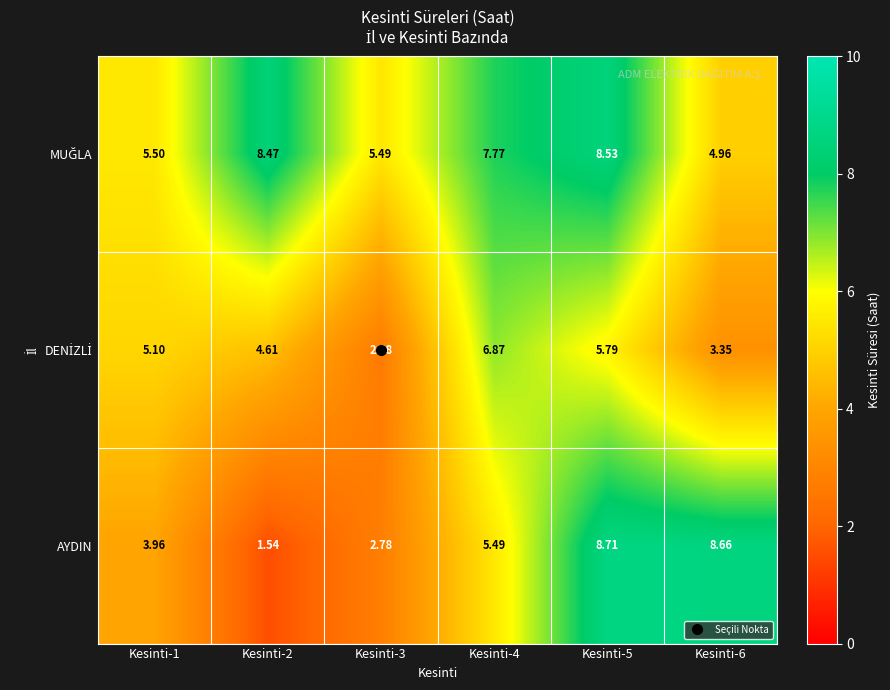

Between Kesinti-1 and Kesinti-5, which series saw the biggest shift?

AYDIN